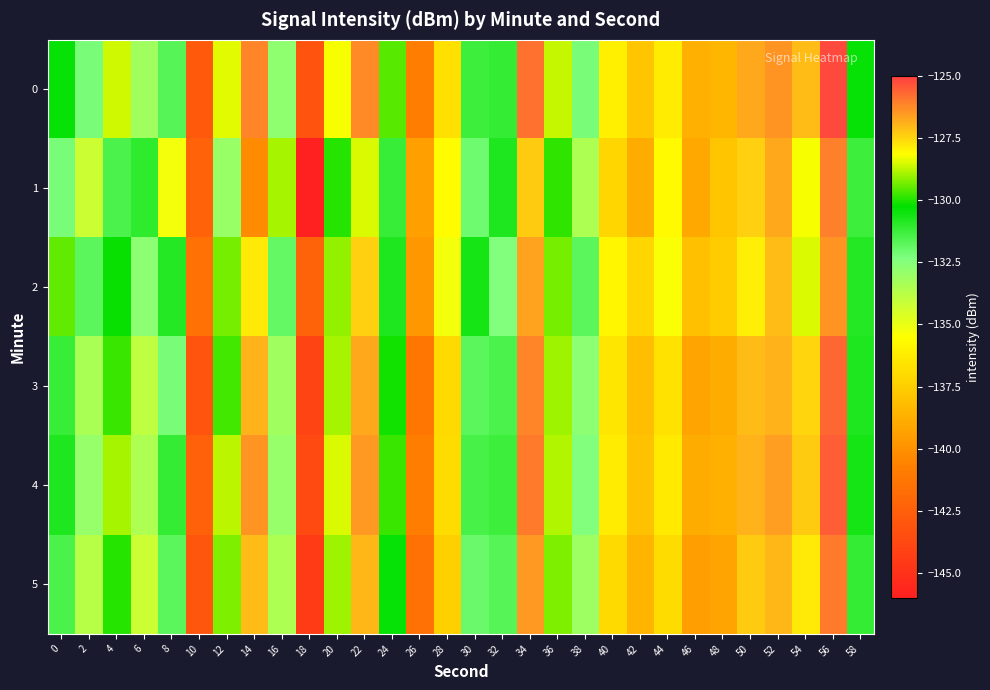

At which category is the sum across all series the highest?

56